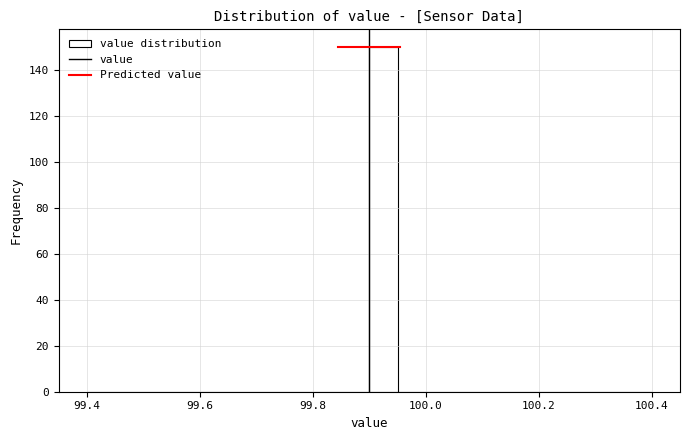

Around what value on the x-axis is the tallest bar? Give the approximate position of its centre, as read against the axis.

99.92